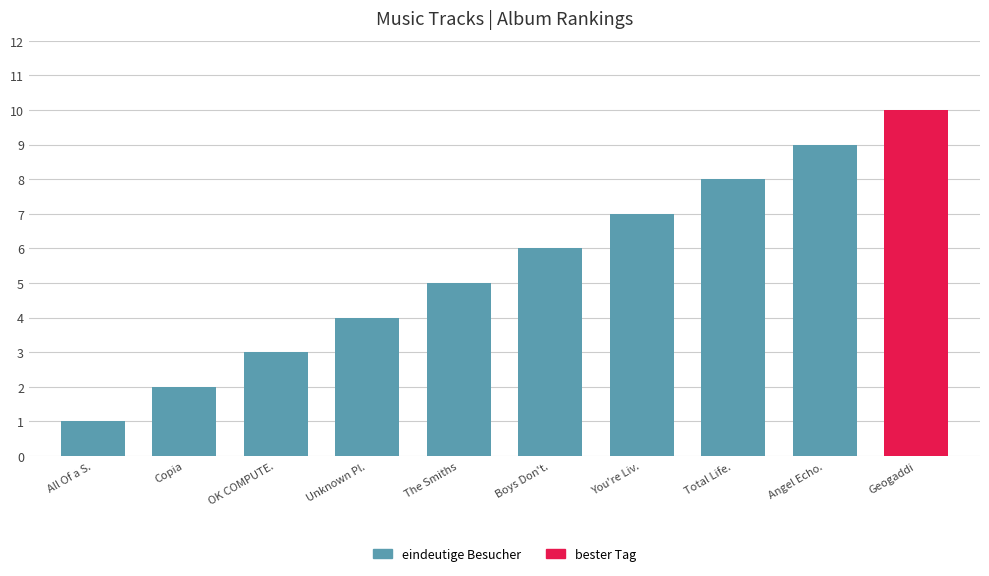

Where is the data nearest to the value 5?

The Smiths